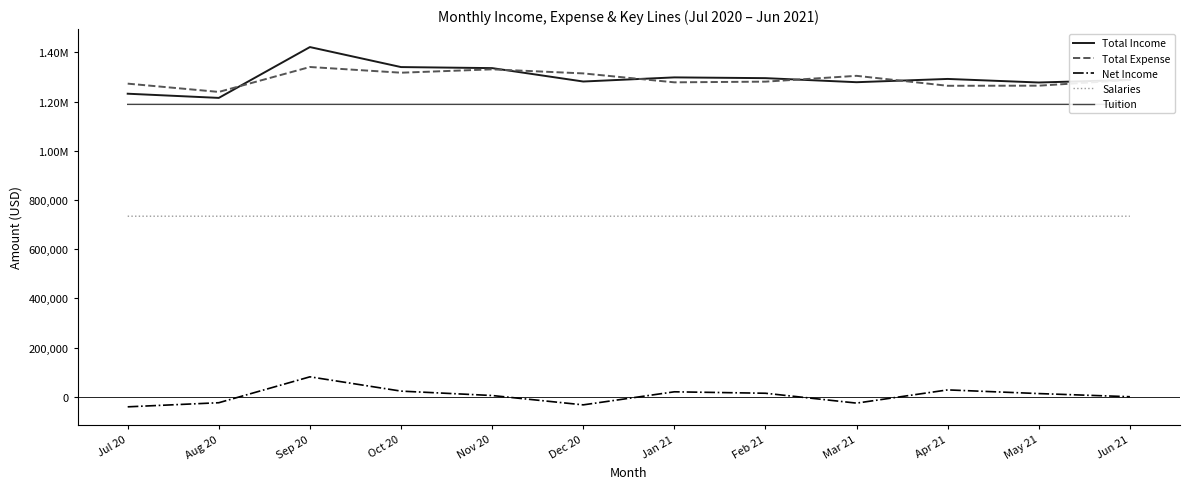

Reading right to left, extract all data points from this chart.

Total Income: 1288268	1277768	1292268	1278968	1295466	1298566	1281766	1336266	1340506	1421826	1215166	1232166
Total Expense: 1288148	1264848	1264398	1304898	1281251	1278451	1314751	1331251	1317601	1340801	1239451	1273151
Net Income: 120	12920	27870	-25930	14215	20115	-32985	5015	22905	81025	-24285	-40985
Salaries: 734084	734084	734084	734084	734083	734083	734083	734083	734083	734083	734083	734083
Tuition: 1188834	1188834	1188834	1188834	1188833	1188833	1188833	1188833	1188833	1188833	1188833	1188833